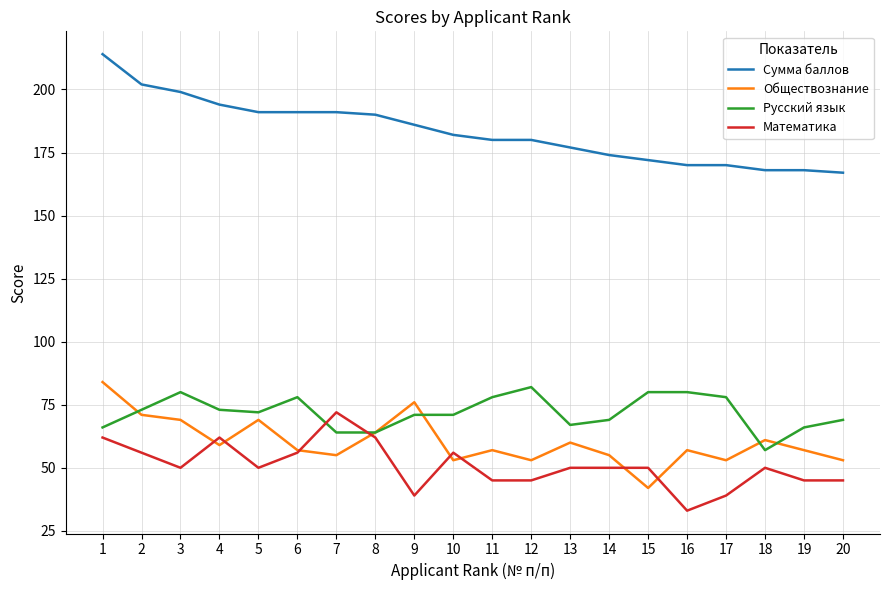

What value does the Обществознание series have at 19?

57